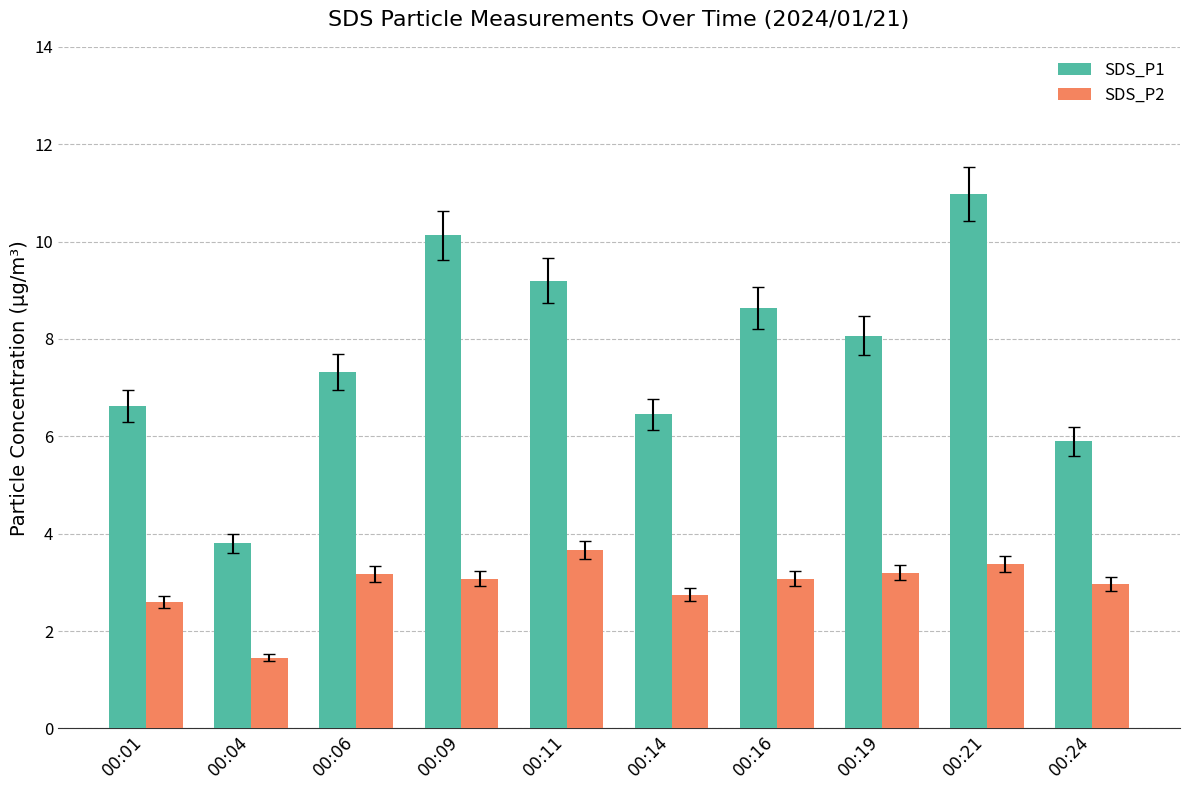

List the series in order of their peak value, highest first.

SDS_P1, SDS_P2